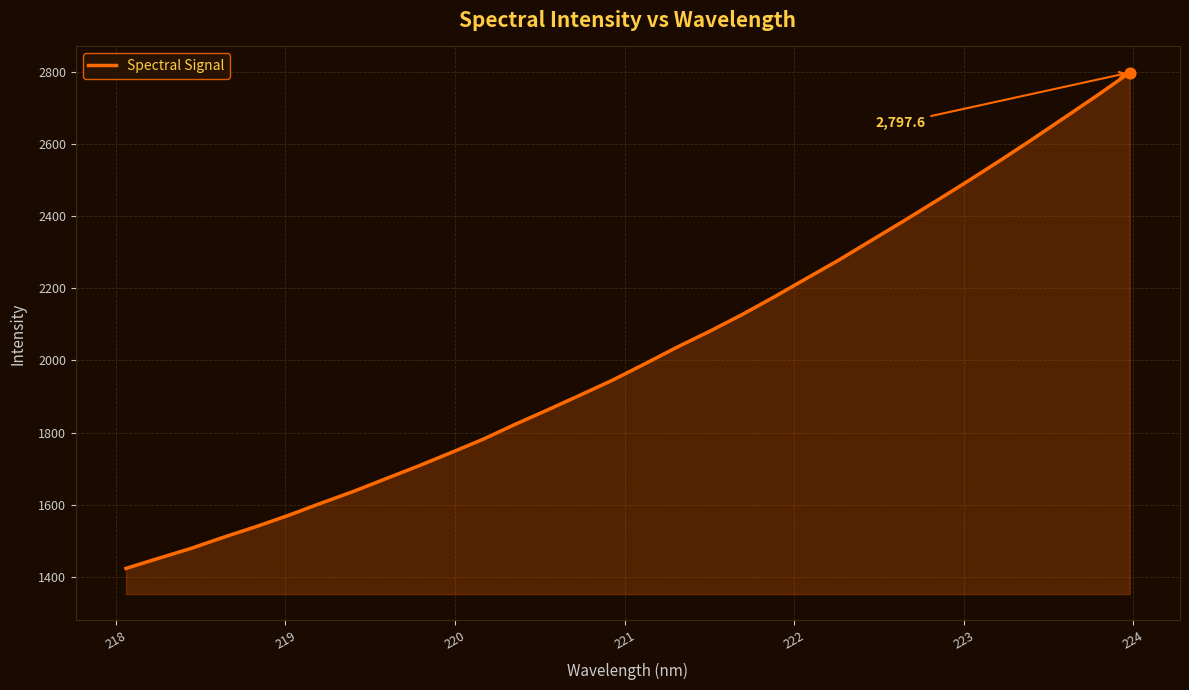

What is the minimum value shown in the chart?

1423.9